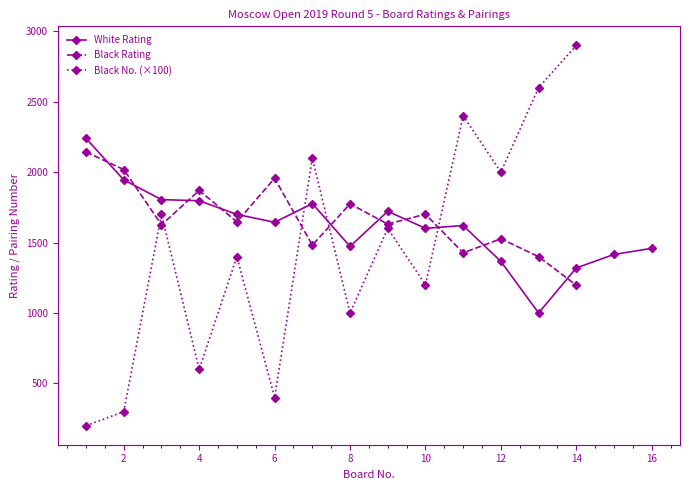

What are all the series names shown in the legend?

White Rating, Black Rating, Black No.